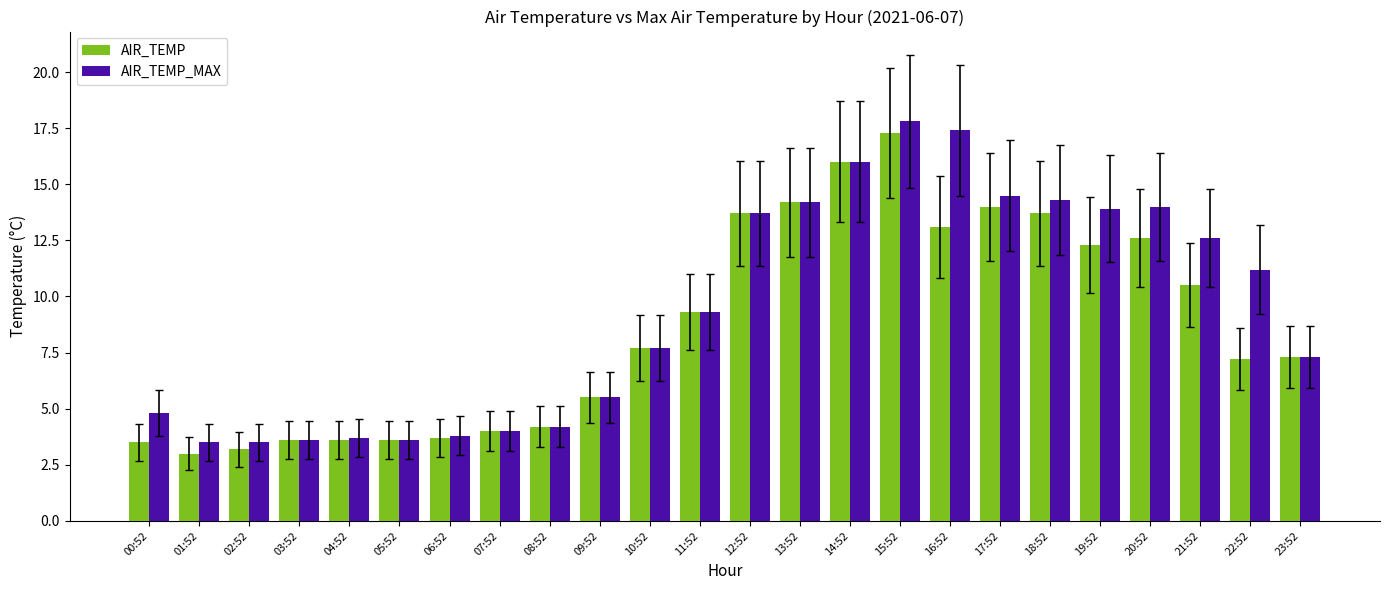

What is the value of the AIR_TEMP bar at the 15th from the left?

16.0